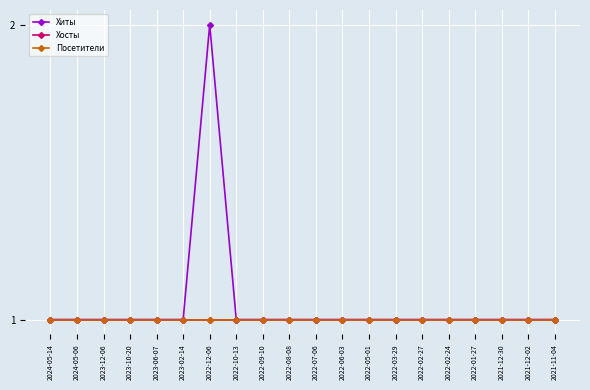

At 2022-07-06, list the series in order from largest to smallest.

Хиты, Хосты, Посетители